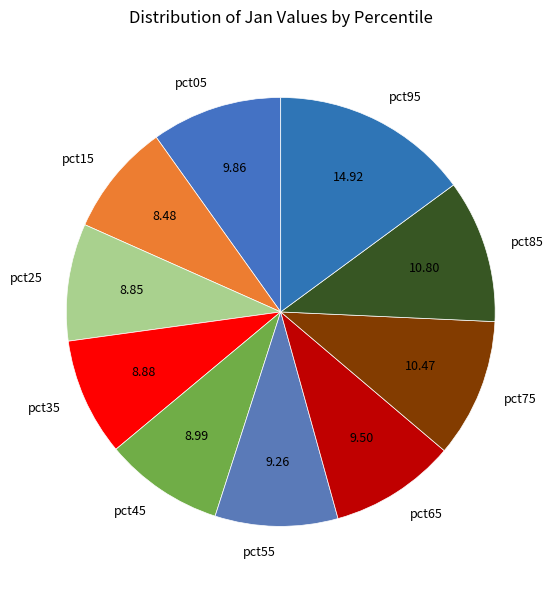

How many segments does this pie chart have?

10